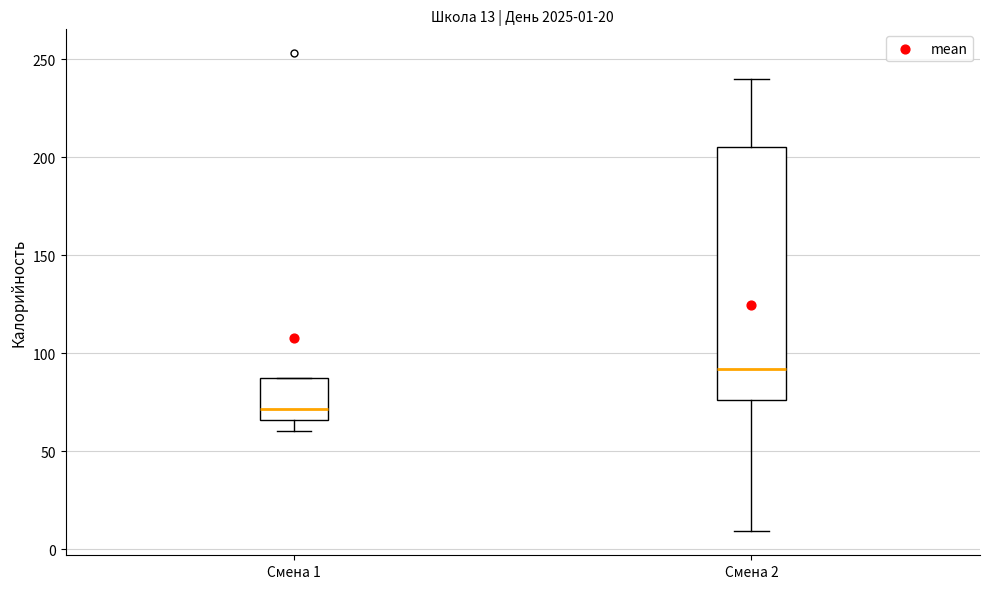

Which box is the tallest, from its lower edge to its upper edge?

Смена 2